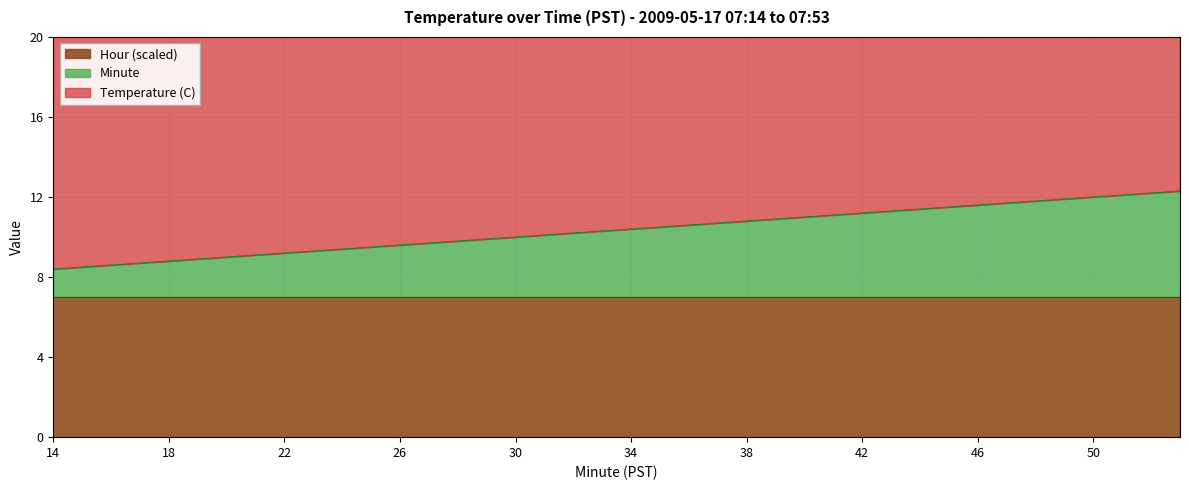

Where is Temperature (C) nearest to the value 24?

29